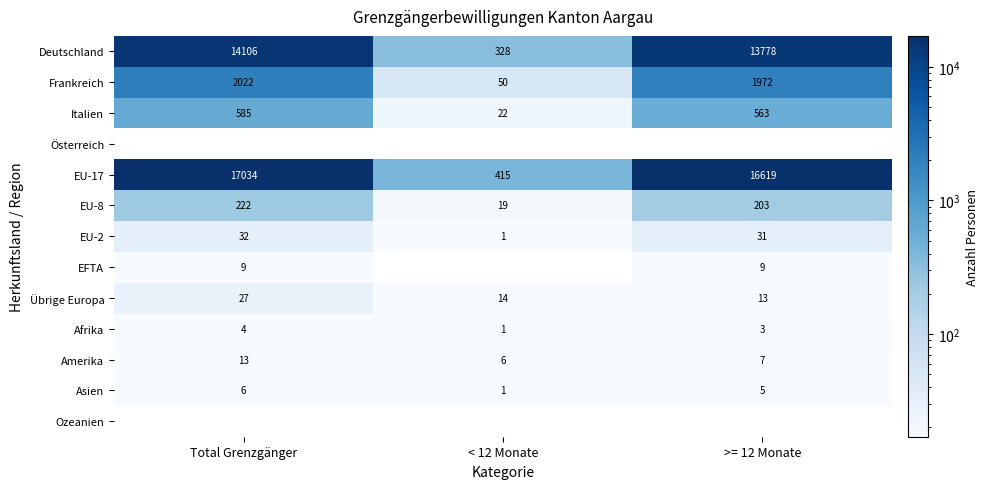

Which has a higher value, < 12 Monate or Total Grenzgänger?

Total Grenzgänger